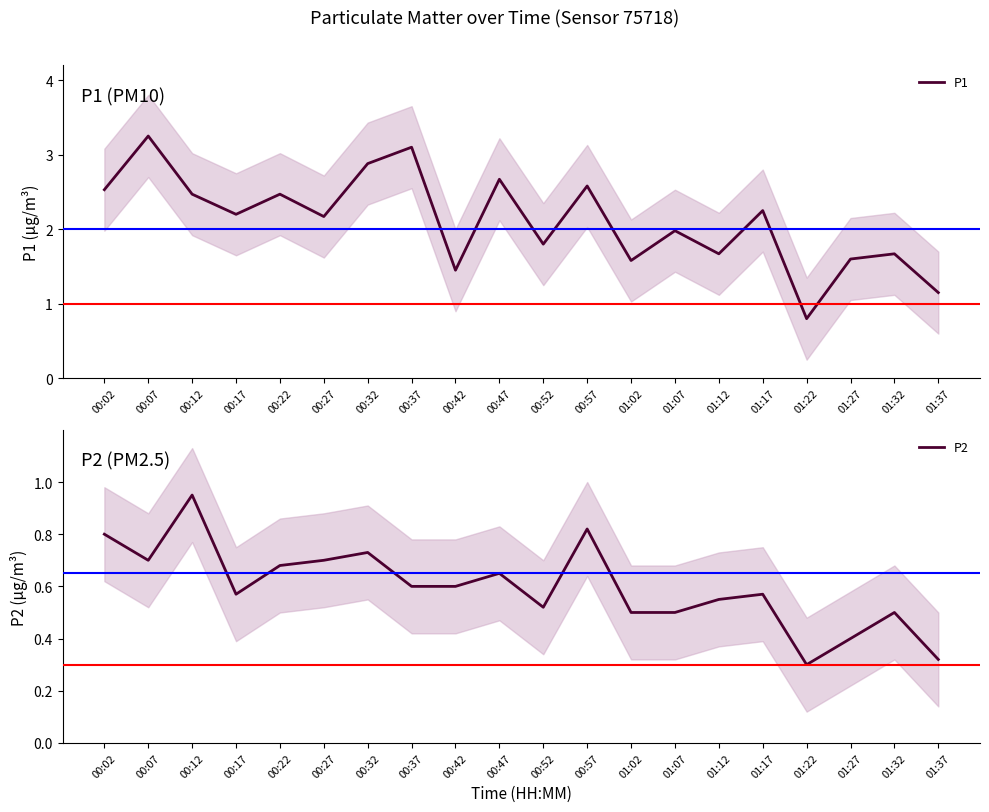

Where is P1 nearest to the value 2?

01:07